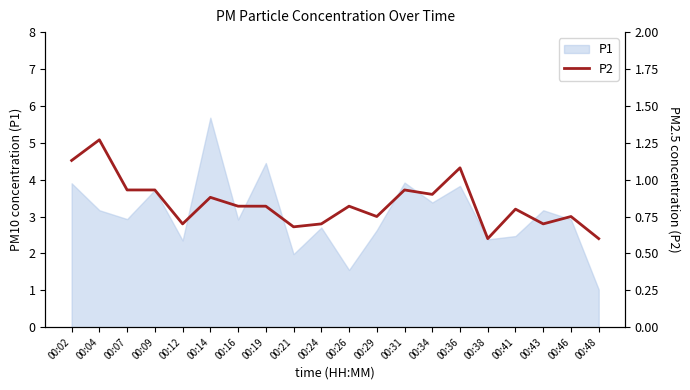

What is the value of the 13th point from the left?

0.9